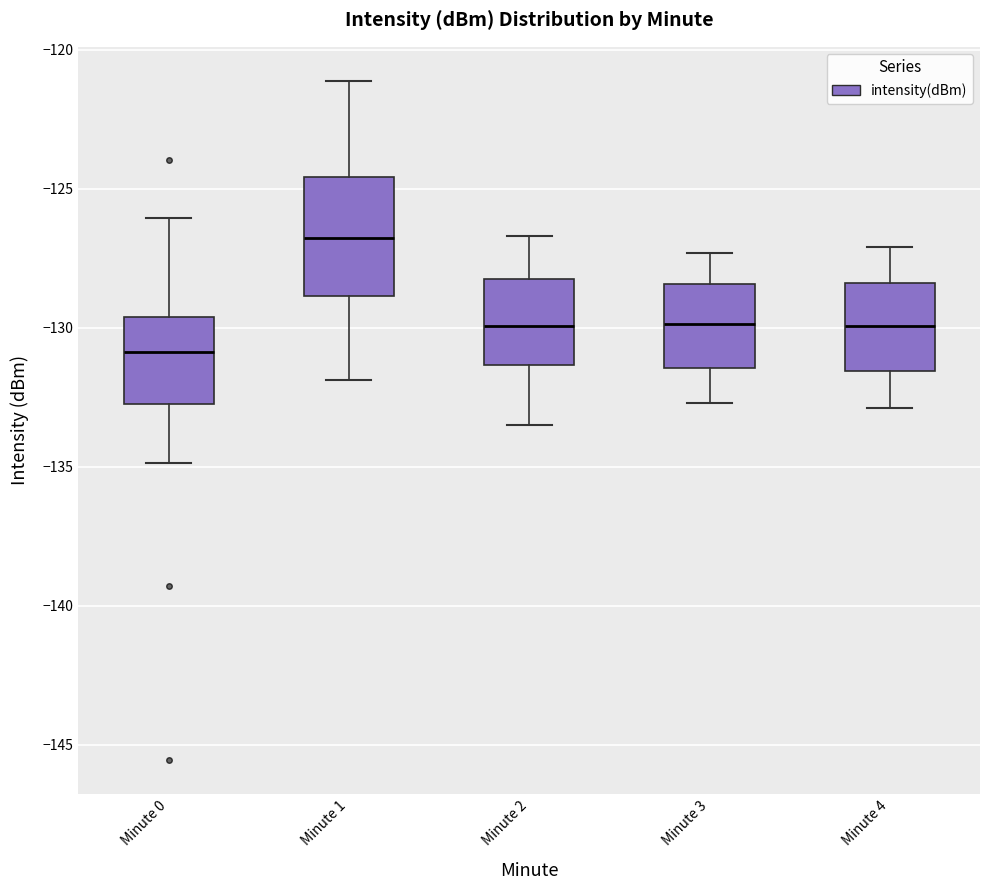

Comparing the boxes themselves (not the whiskers), which one is the tallest?

Minute 1